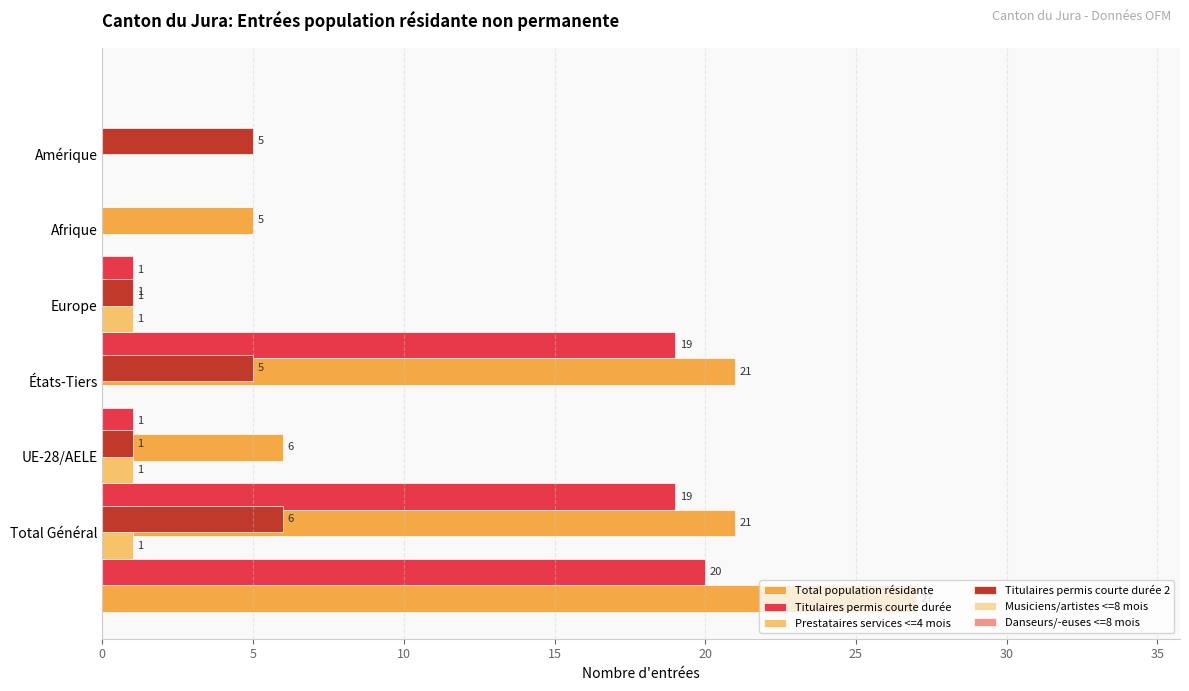

How many data points does each series have?

6